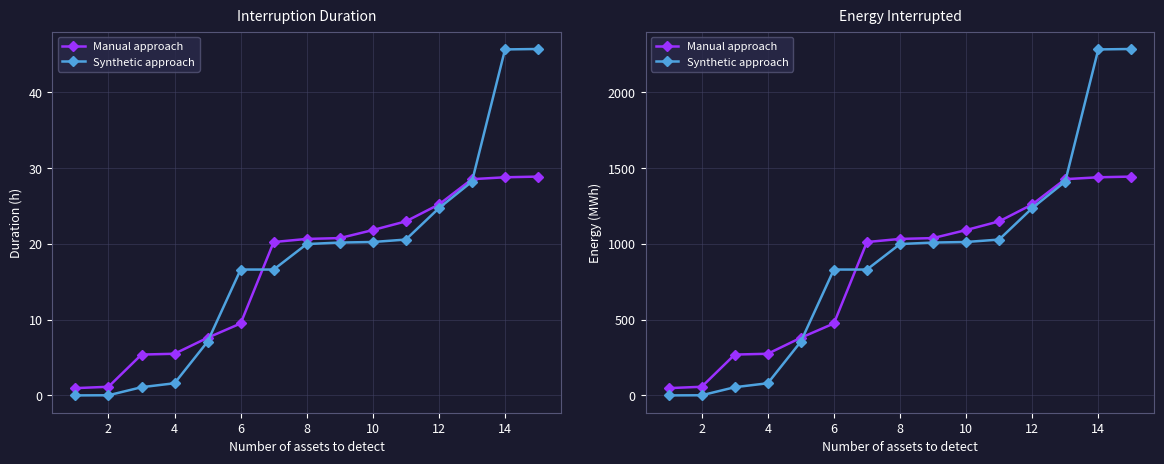

What is the greatest value displayed?

2287.0